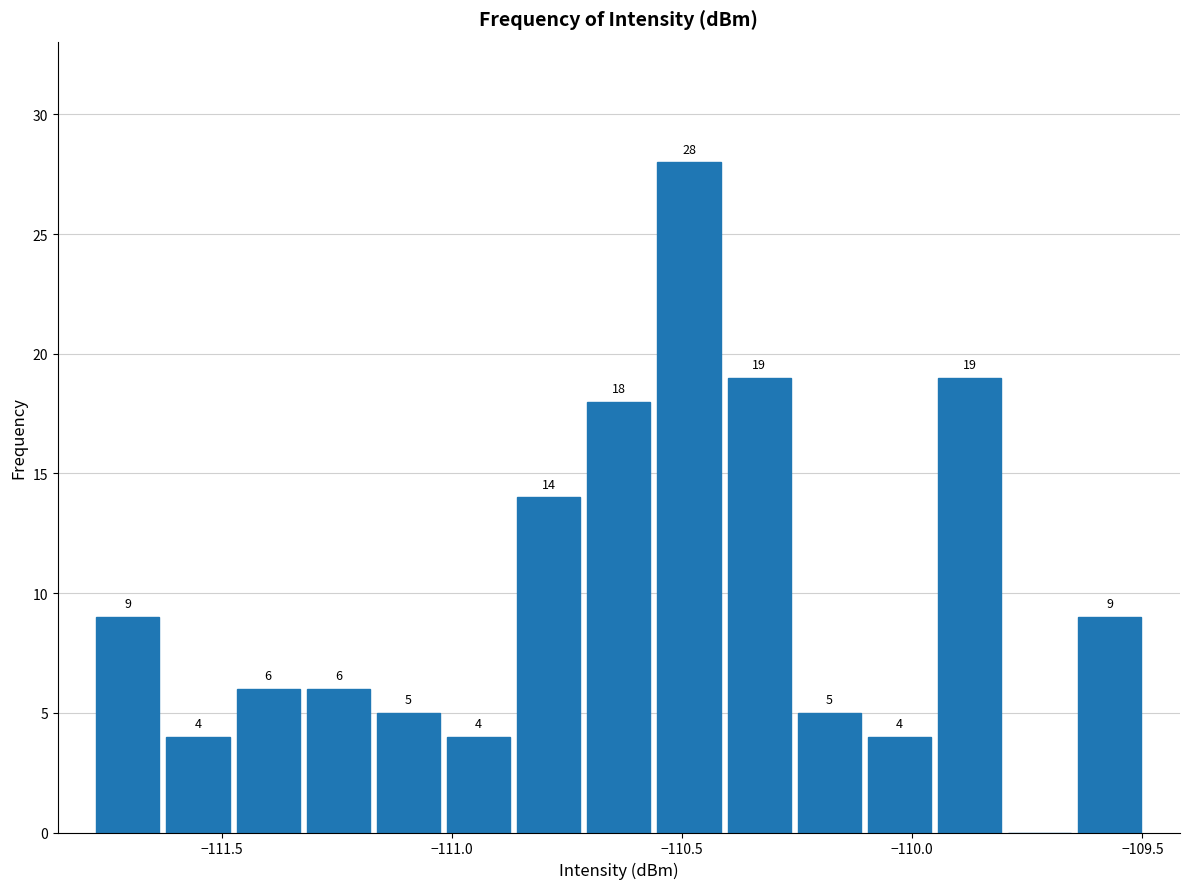

Around what value on the x-axis is the tallest bar? Give the approximate position of its centre, as read against the axis.

-110.50